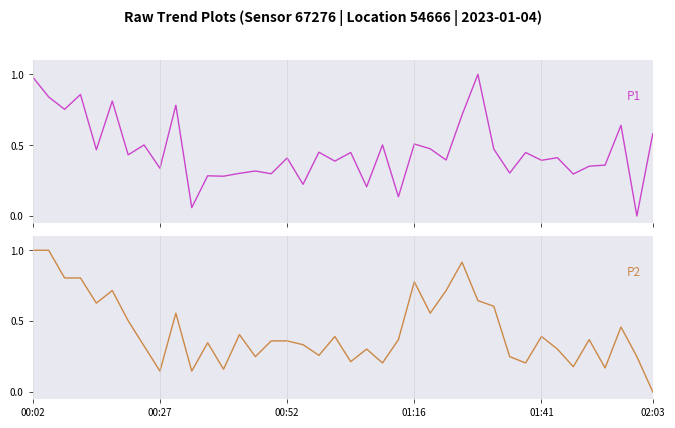

What position from the right is 01:41?

8